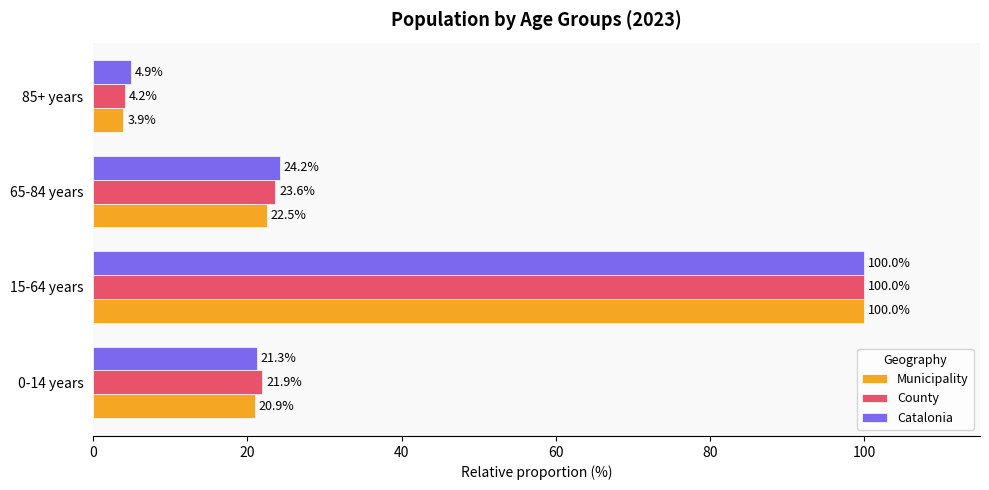

At which category is the sum across all series the highest?

15-64 years